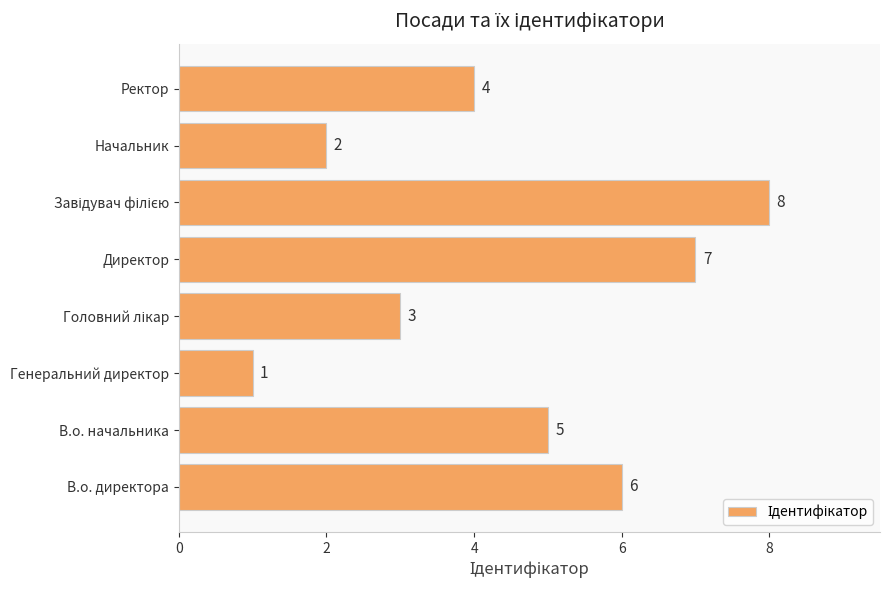

Where is the data nearest to the value 4?

Ректор